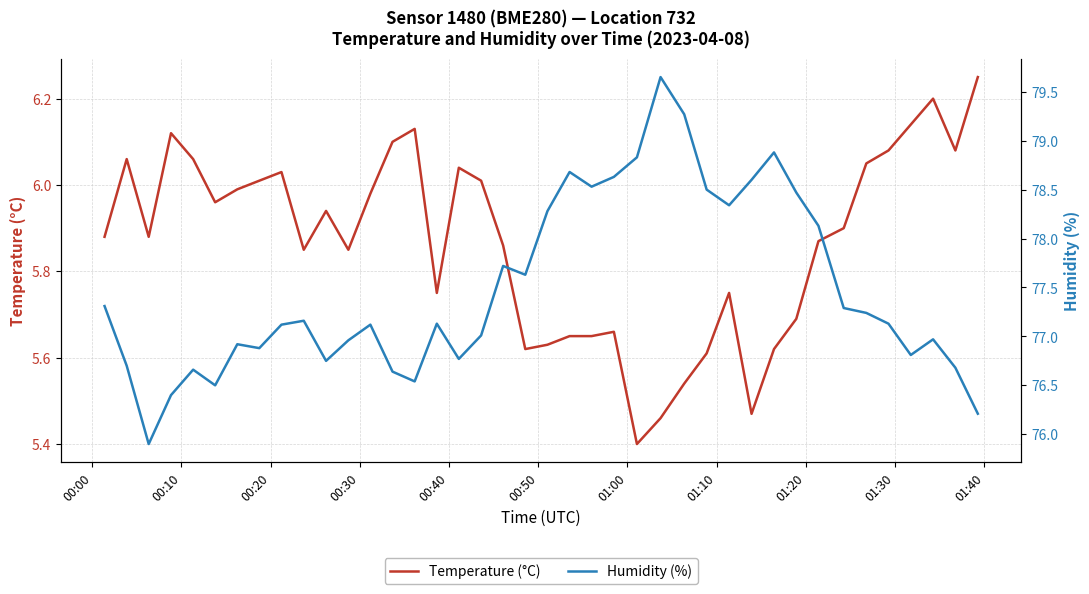

Which series has the widest spread of values?

Humidity (%)